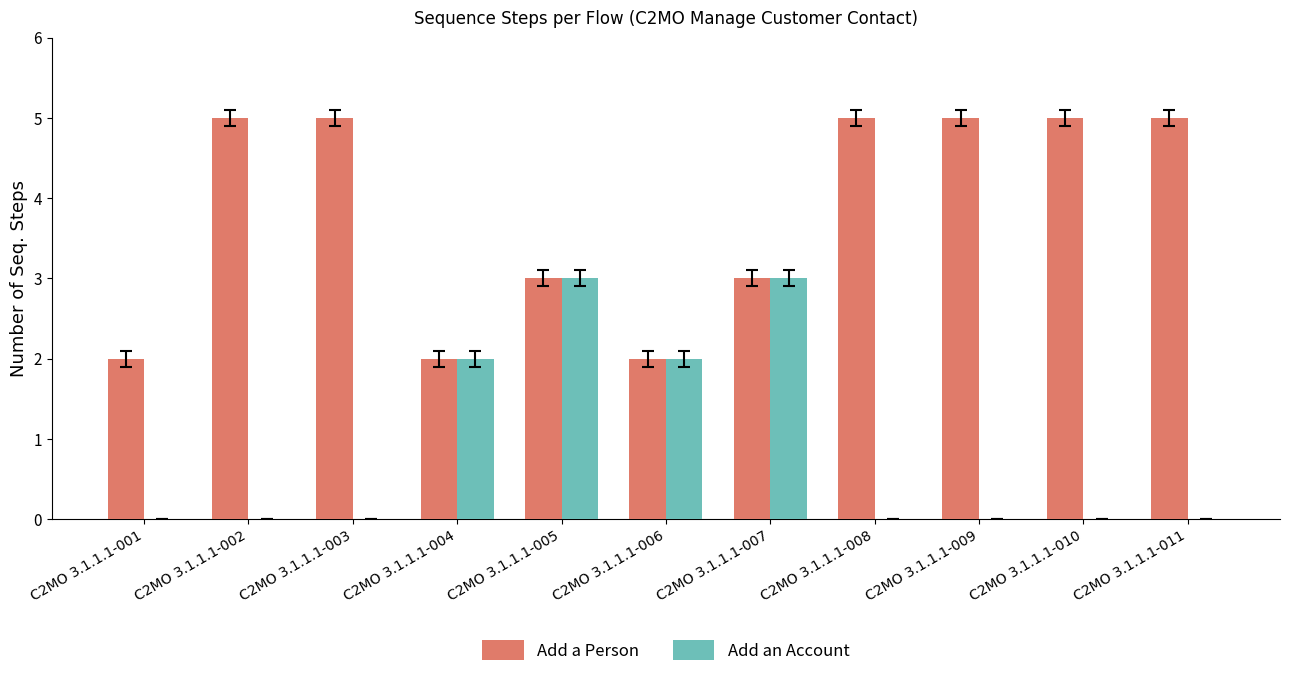

What is the average value of the Add an Account series?

1